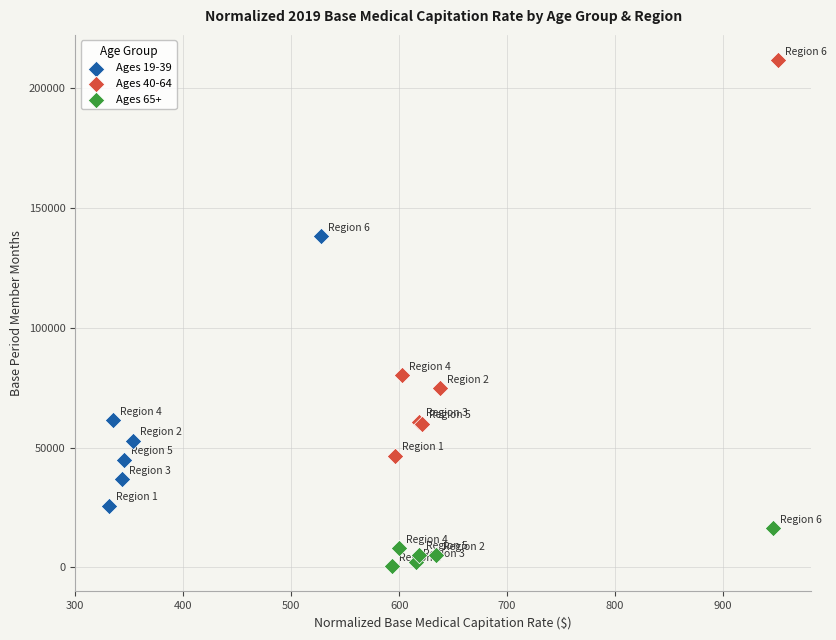

Which series reaches the maximum Y coordinate?

Ages 40-64